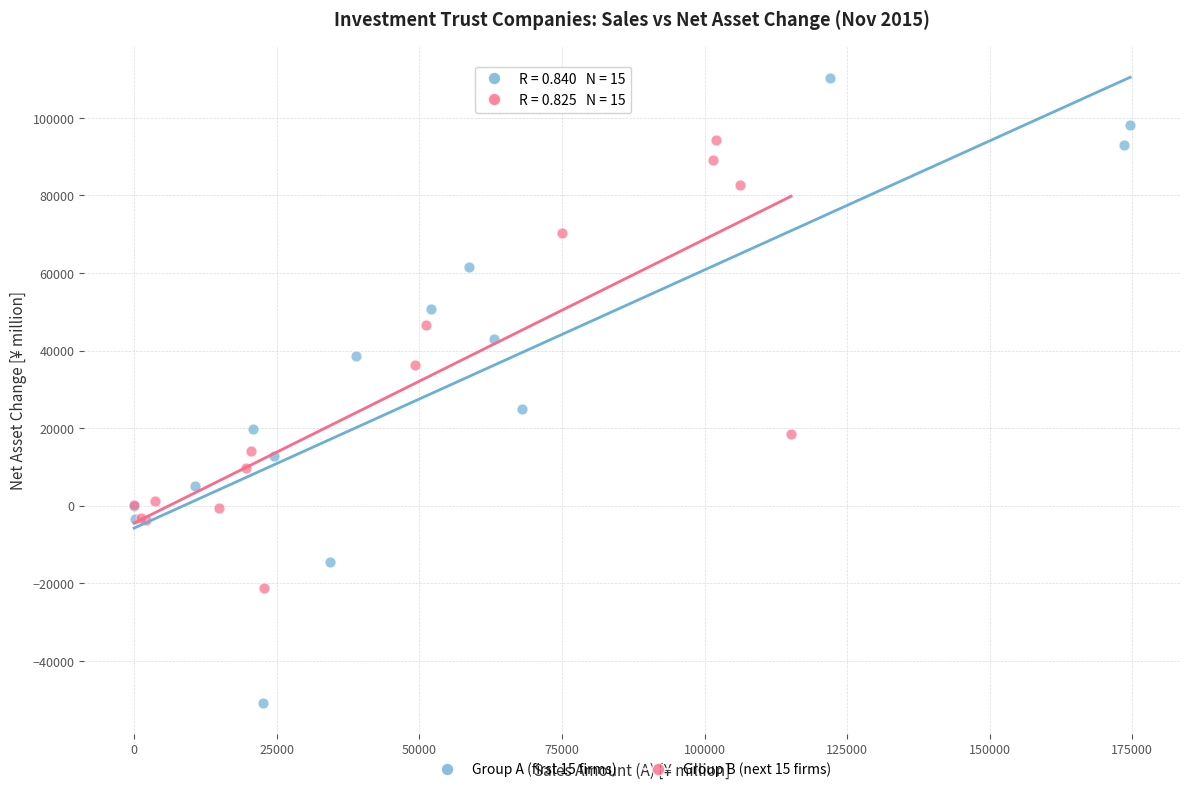

Which series has the widest spread of Y values?

Group A (first 15 firms)